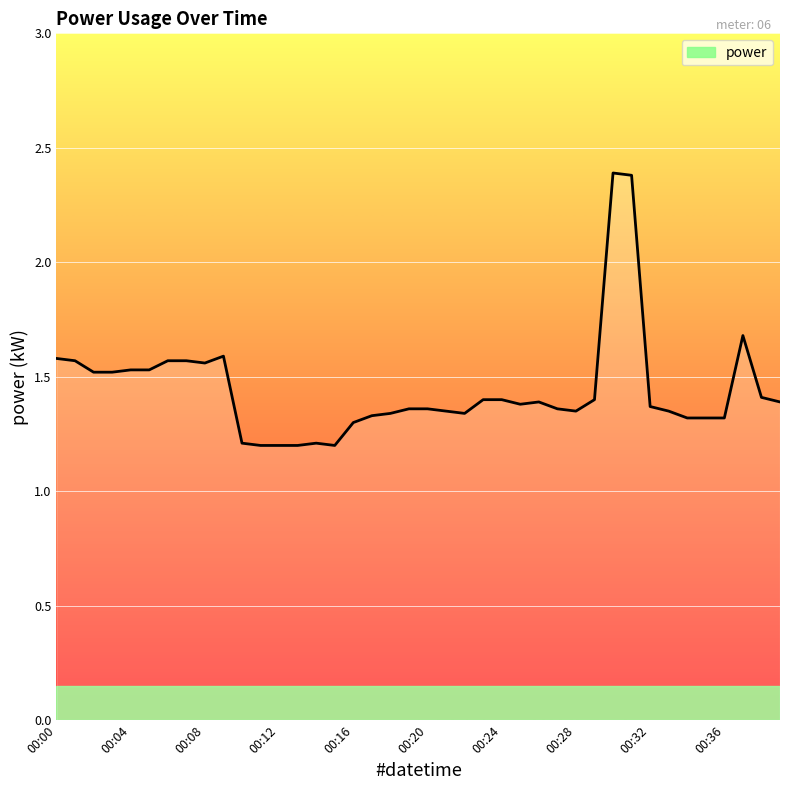

What is the sum of all values?

57.8